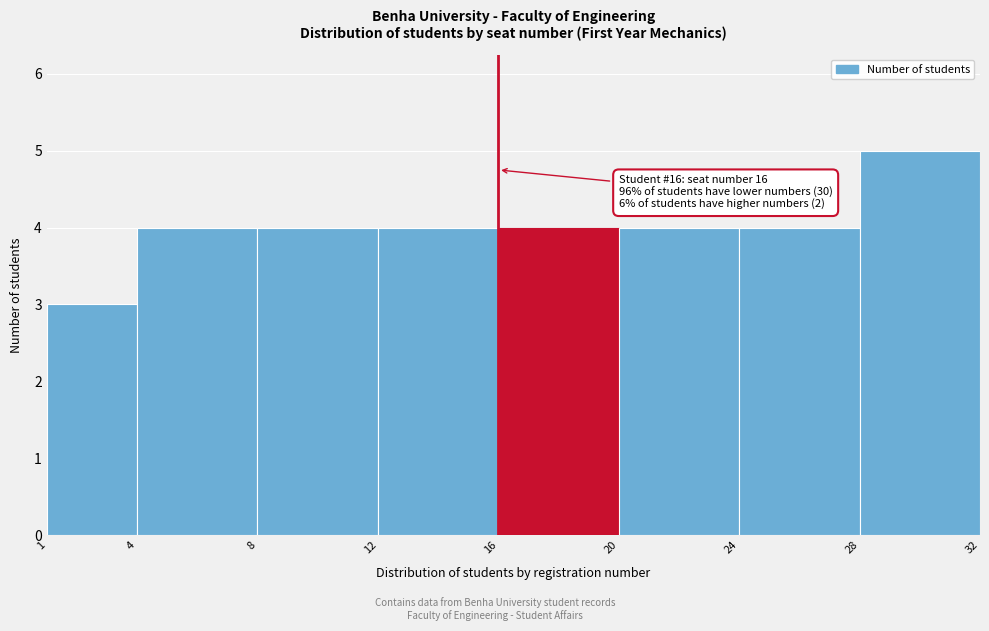

Which range on the x-axis has the tallest bar?

28 to 32